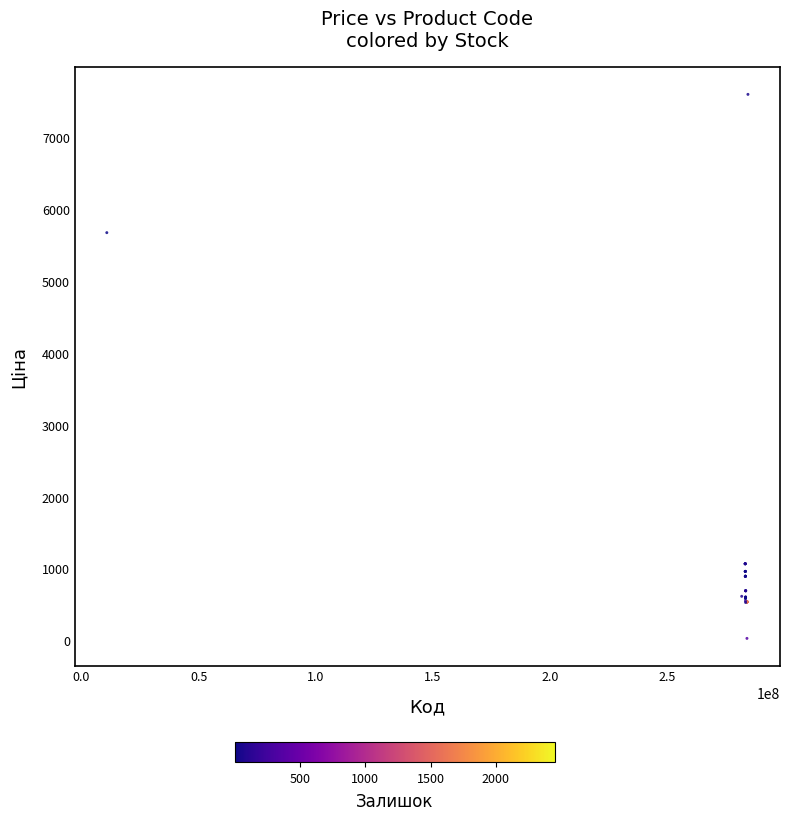

What Y value in the scatter plot is closest to 3814?

5673.8